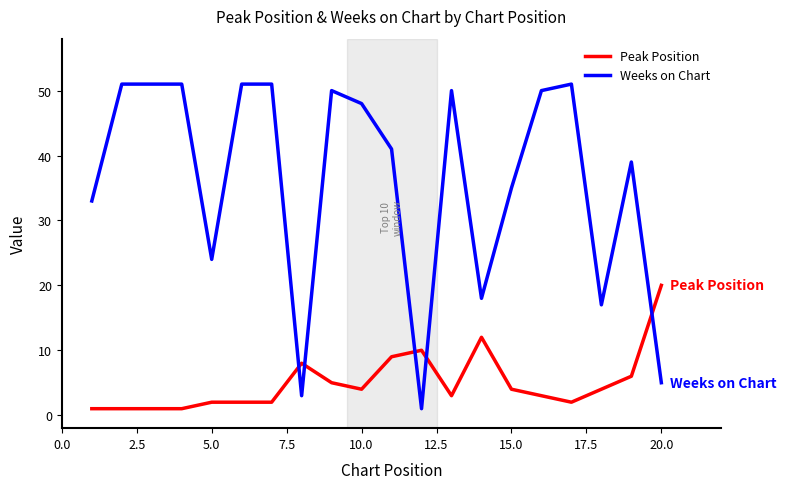

True or false: Peak Position has more than 2 interior local peaks.

True